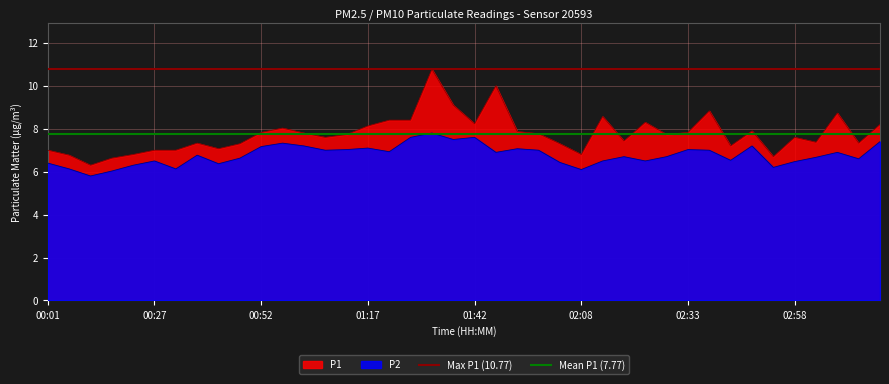

Which has a higher value, 00:27 or 00:01?

00:27